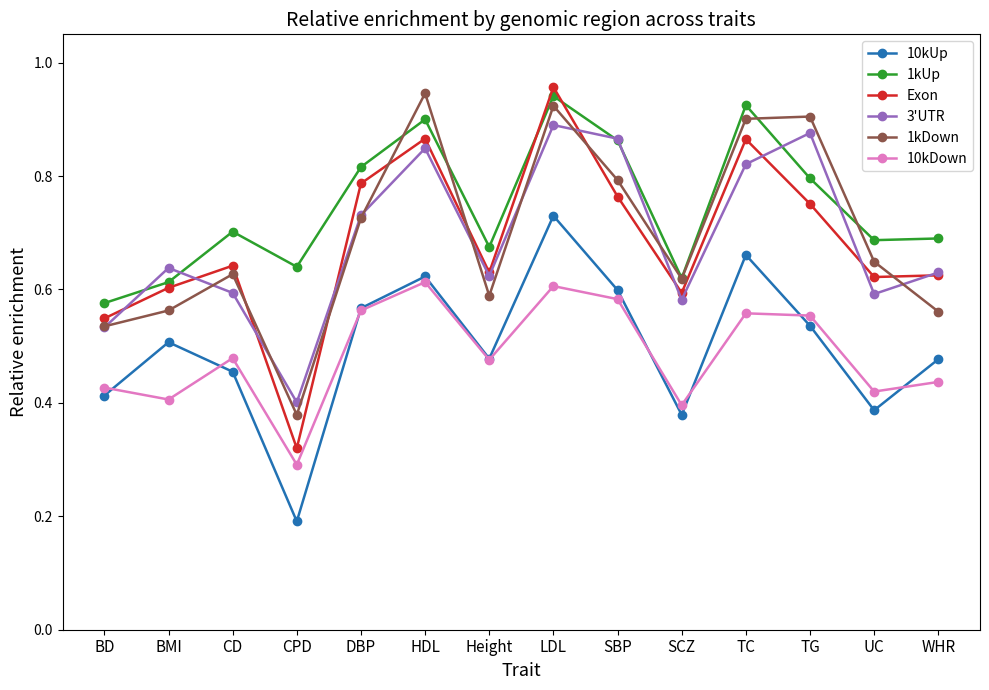

What is the total value across all series at DBP?

4.2